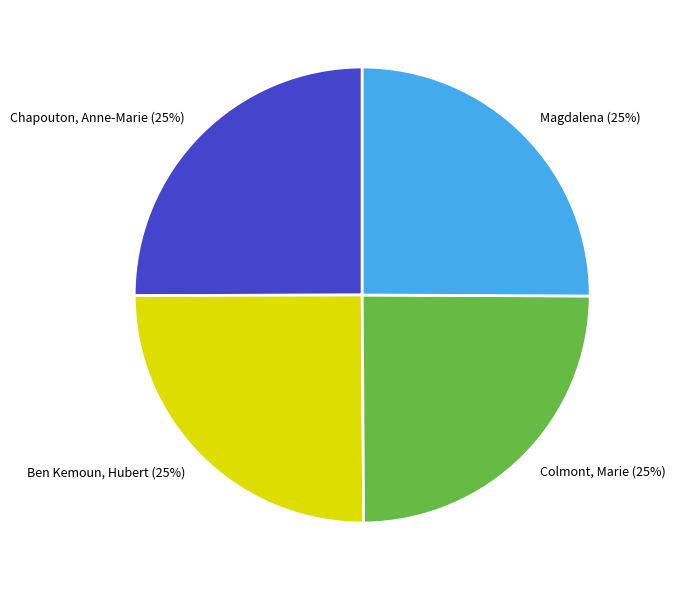

Does Magdalena represent more than half of the total?

No